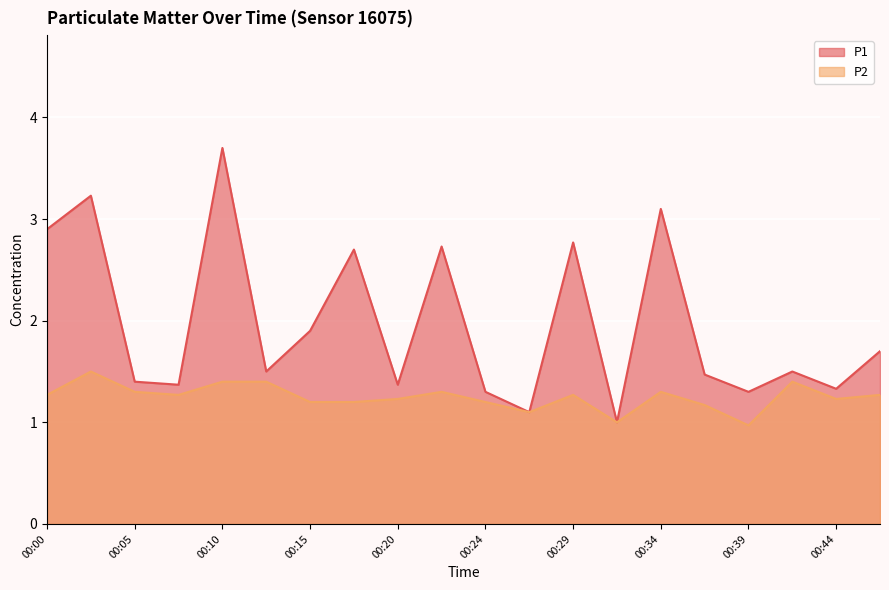

True or false: P1 and P2 intersect in this chart.

False